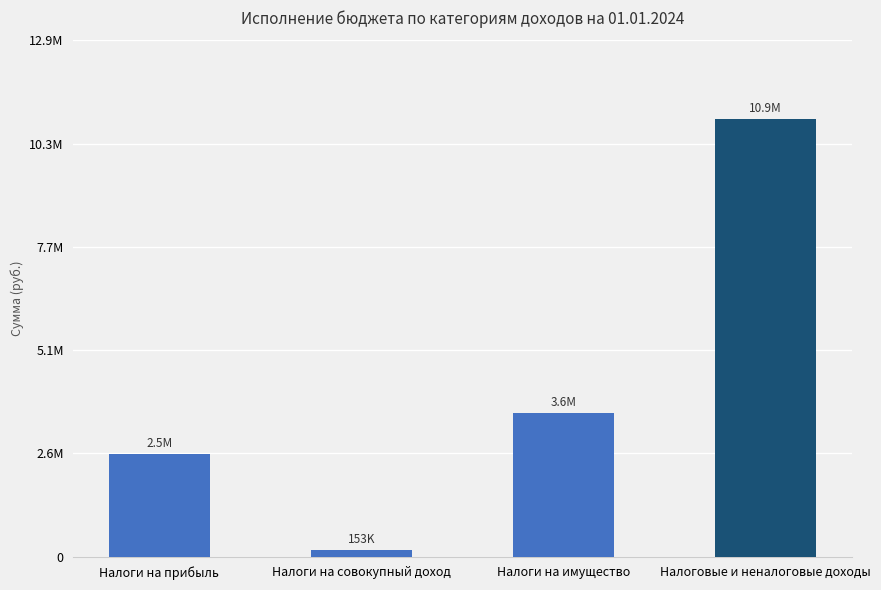

Are the bars horizontal?

No